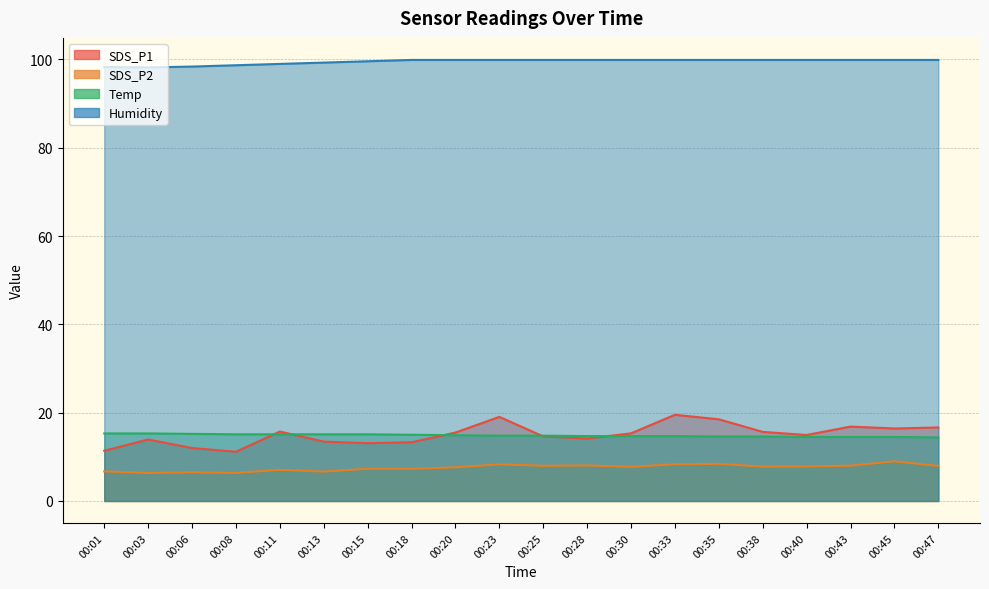

Between 00:11 and 00:40, which is larger?

00:11